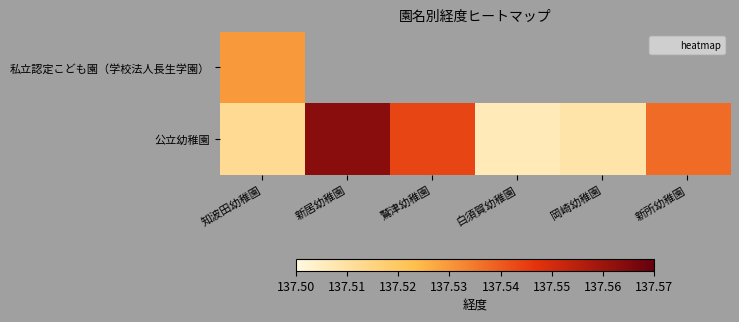

The 公立幼稚園 series shows 246.9 at 新居幼稚園. True or false?

False